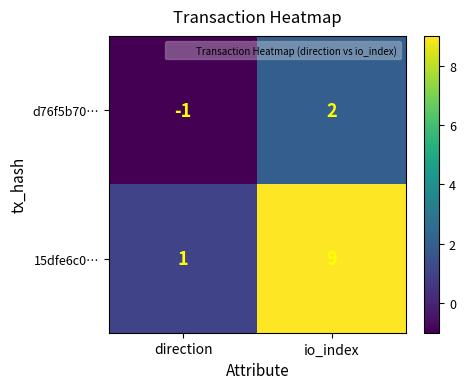

Reading left to right, extract all data points from this chart.

d76f5b70…: -1	2
15dfe6c0…: 1	9